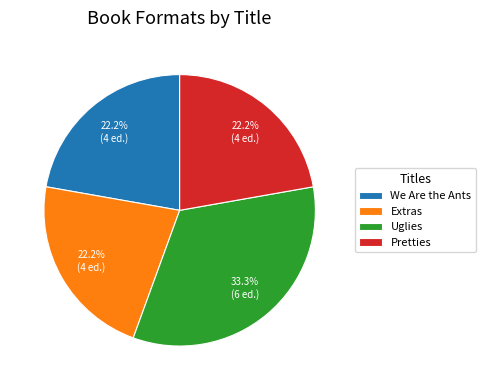

The Pretties slice represents 14% of the pie. True or false?

False